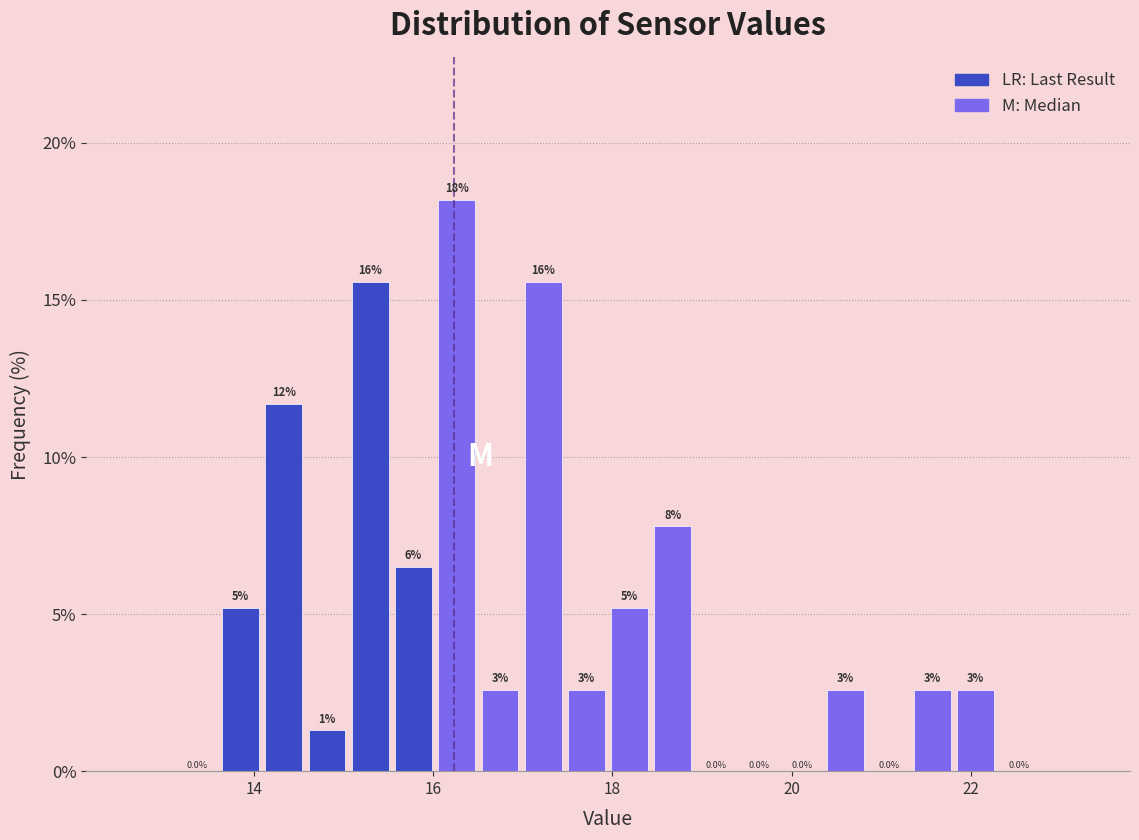

Around what value on the x-axis is the tallest bar? Give the approximate position of its centre, as read against the axis.

16.2